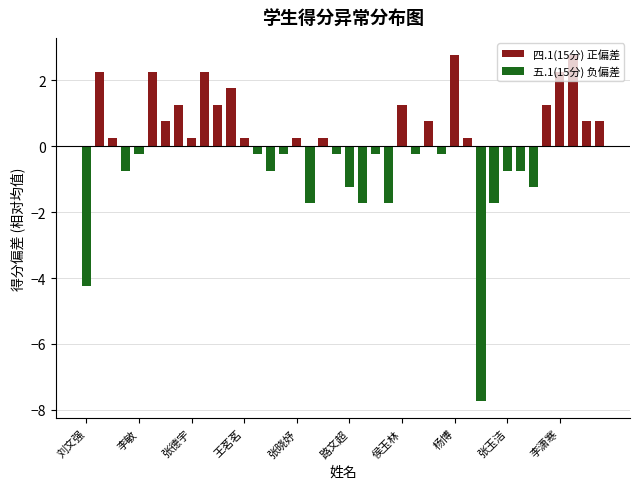

Reading left to right, transcribe all the data shown in this chart.

四.1(15分) 正偏差: 0.0	2.3	0.3	0.0	0.0	2.3	0.8	1.3	0.3	2.3	1.3	1.8	0.3	0.0	0.0	0.0	0.3	0.0	0.3	0.0	0.0	0.0	0.0	0.0	1.3	0.0	0.8	0.0	2.8	0.3	0.0	0.0	0.0	0.0	0.0	1.3	2.3	2.8	0.8	0.8
五.1(15分) 负偏差: -4.2	0.0	0.0	-0.7	-0.2	0.0	0.0	0.0	0.0	0.0	0.0	0.0	0.0	-0.2	-0.7	-0.2	0.0	-1.7	0.0	-0.2	-1.2	-1.7	-0.2	-1.7	0.0	-0.2	0.0	-0.2	0.0	0.0	-7.7	-1.7	-0.7	-0.7	-1.2	0.0	0.0	0.0	0.0	0.0